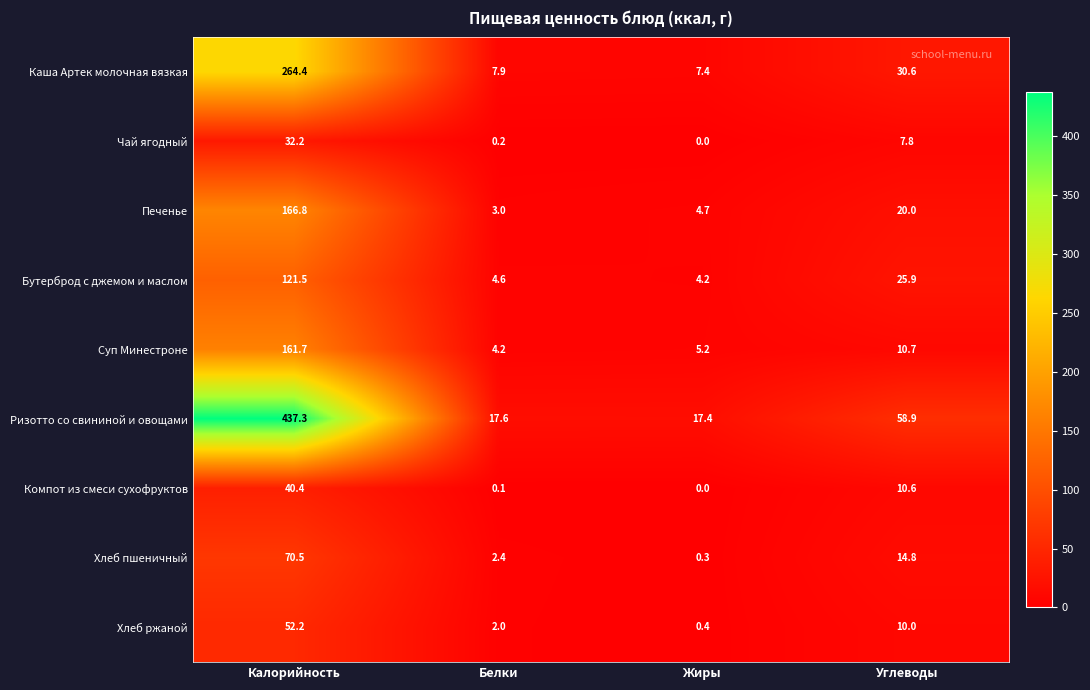

What is the highest value of the Суп Минестроне series?

161.7